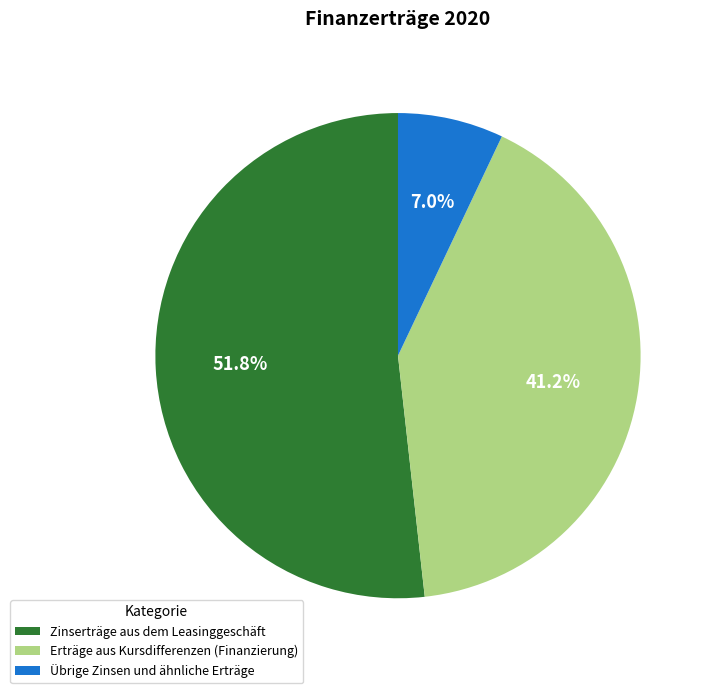

Combined, what portion of the pie is Zinserträge aus dem Leasinggeschäft and Übrige Zinsen und ähnliche Erträge?

58.8%